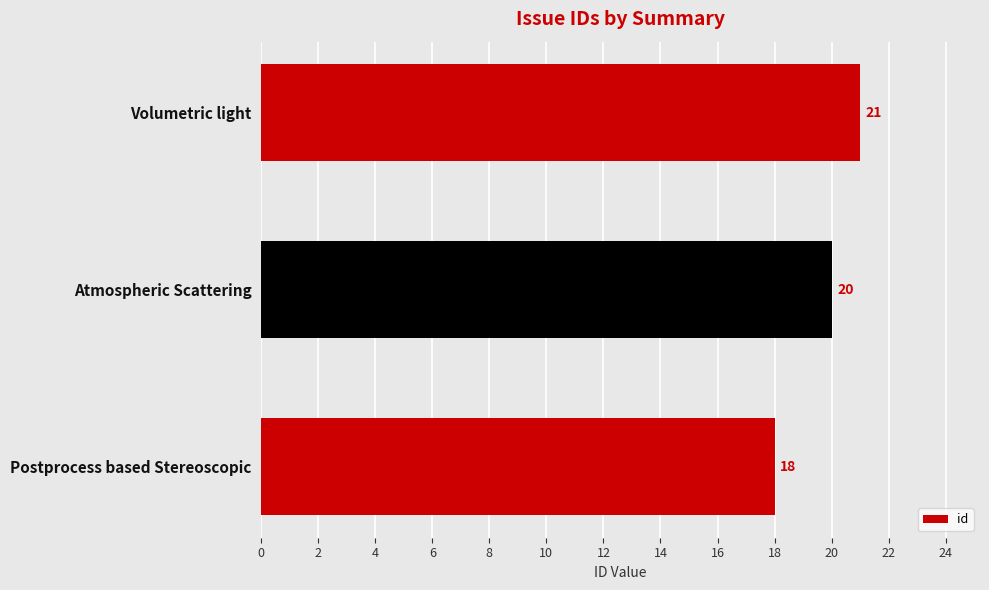

Rank the categories by value from lowest to highest.

Postprocess based Stereoscopic, Atmospheric Scattering, Volumetric light